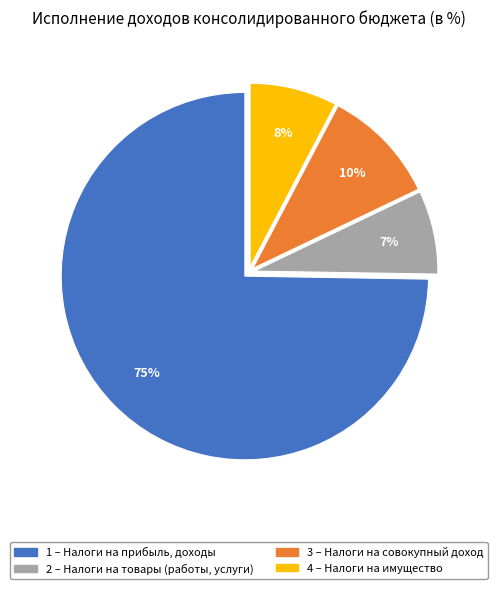

Does any single category account for the majority?

Yes